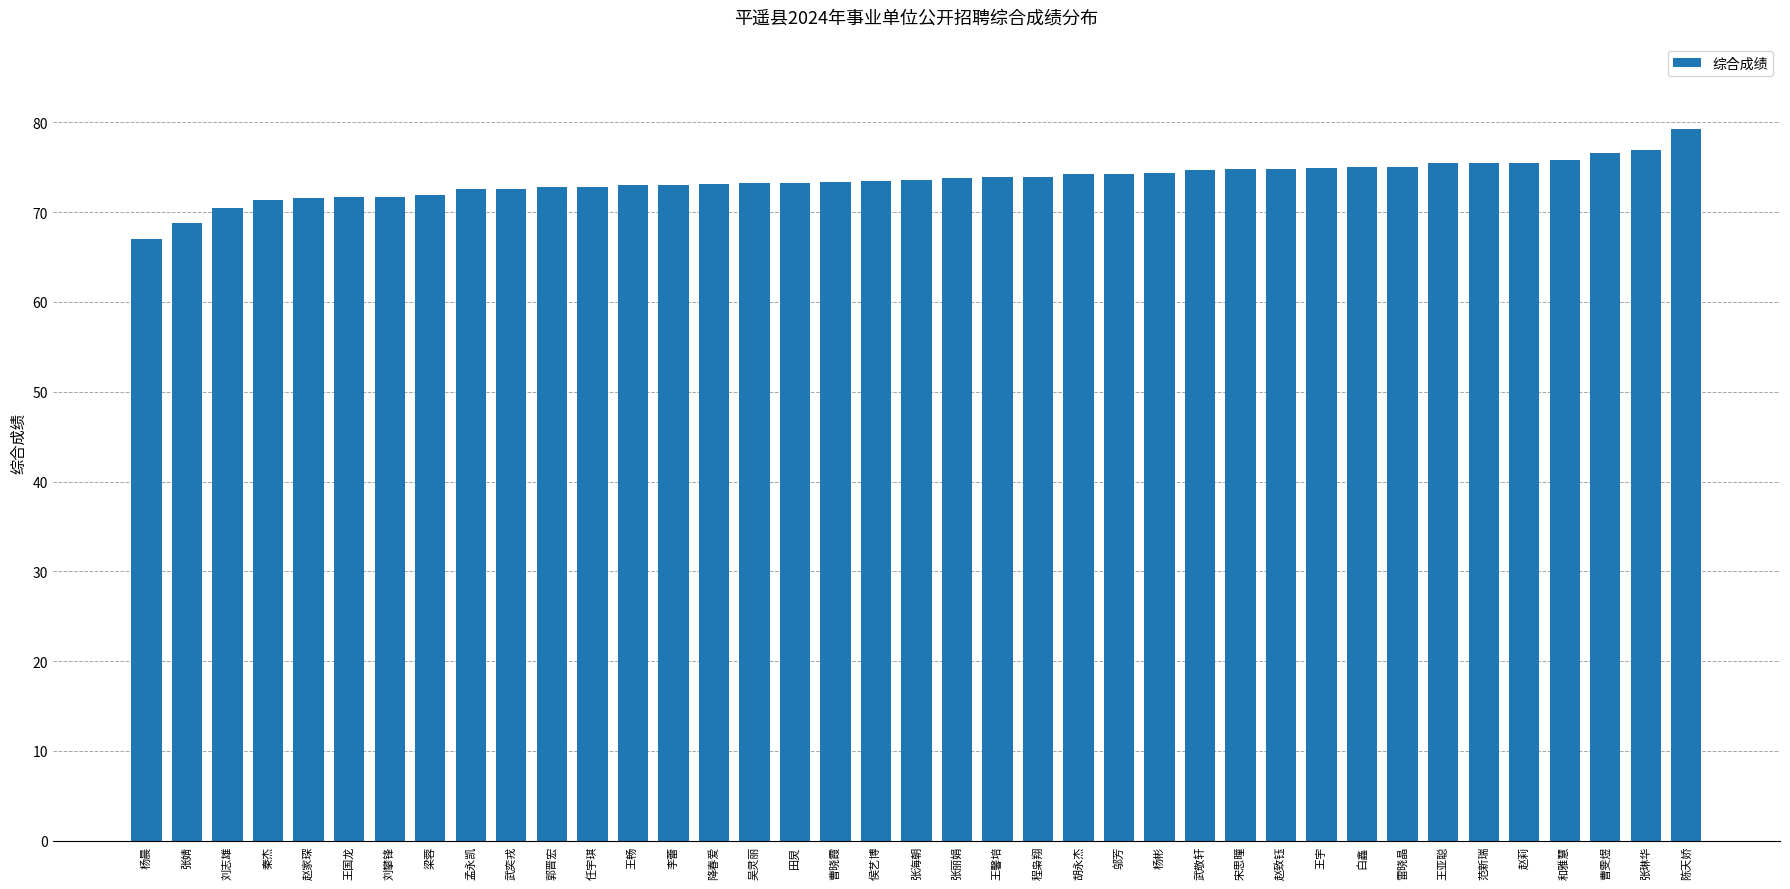

What is the difference between the maximum and minimum values?

12.3